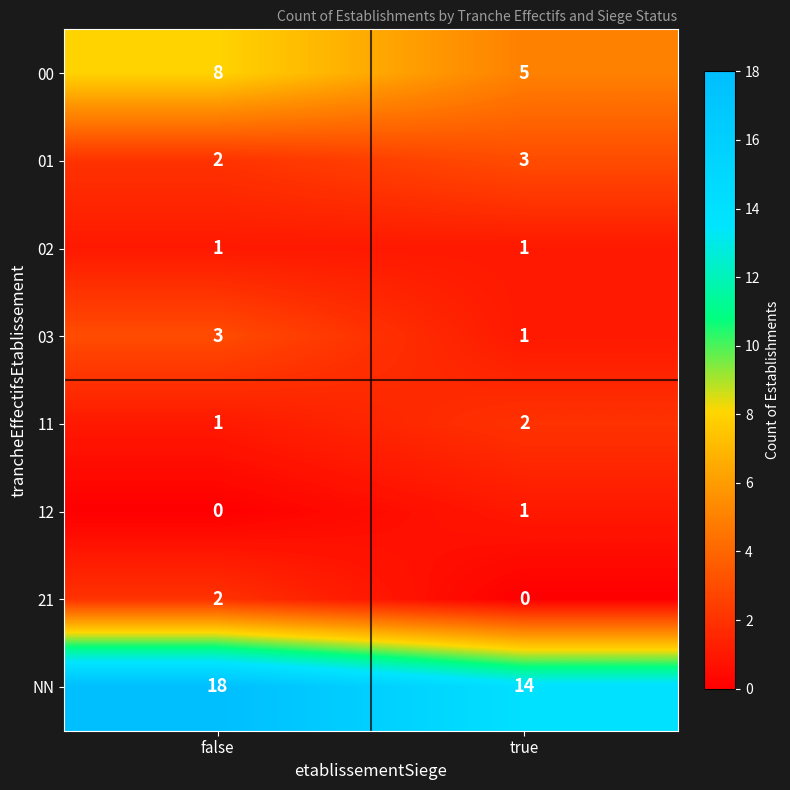

List the labels in order of 21 value, smallest first.

true, false